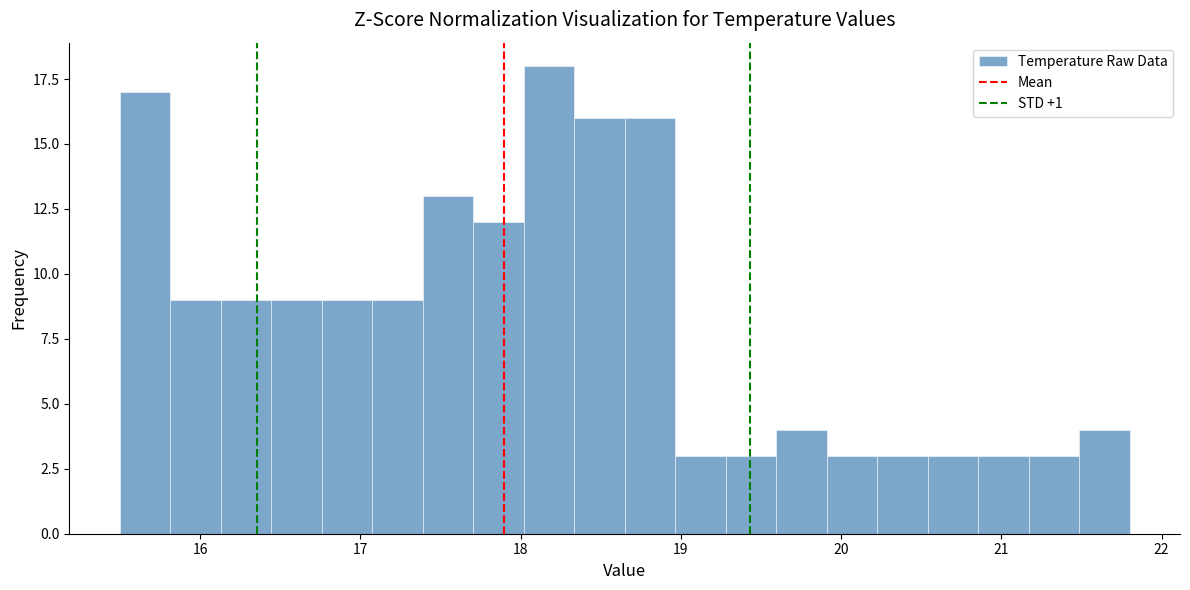

Read against the x-axis, roughly where is the centre of the tallest bar?

18.2